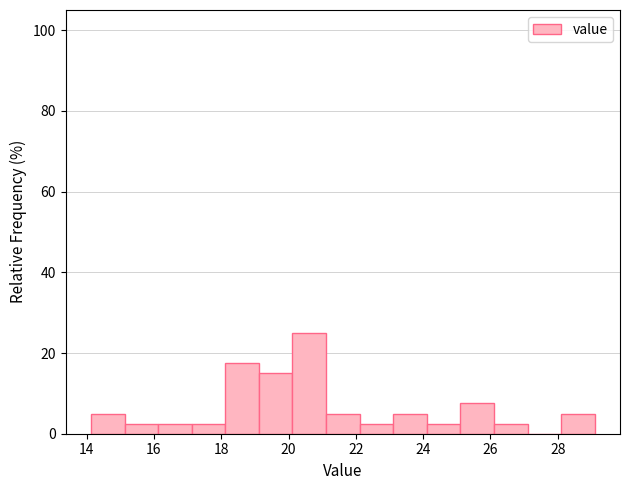

Reading left to right, transcribe this chart: for each bar, give the range it covers on the x-axis and its height. Neither the bar edges nor the heights are printed on the chart, so give them approximately, as read against the axes.

14.2 to 15.2: 6
15.2 to 16.2: 2
16.2 to 17.2: 2
17.2 to 18.2: 2
18.2 to 19.2: 18
19.2 to 20.2: 16
20.2 to 21.2: 26
21.2 to 22.2: 6
22.2 to 23.2: 2
23.2 to 24.2: 6
24.2 to 25.2: 2
25.2 to 26.2: 8
26.2 to 27.2: 2
27.2 to 28.2: 0
28.2 to 29.2: 6